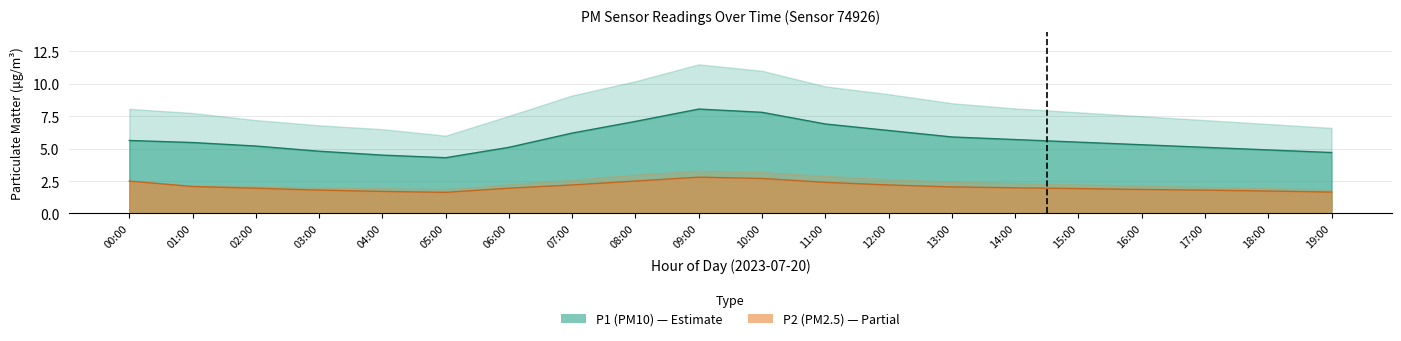

What is the total value across all series at 11:00?

9.3